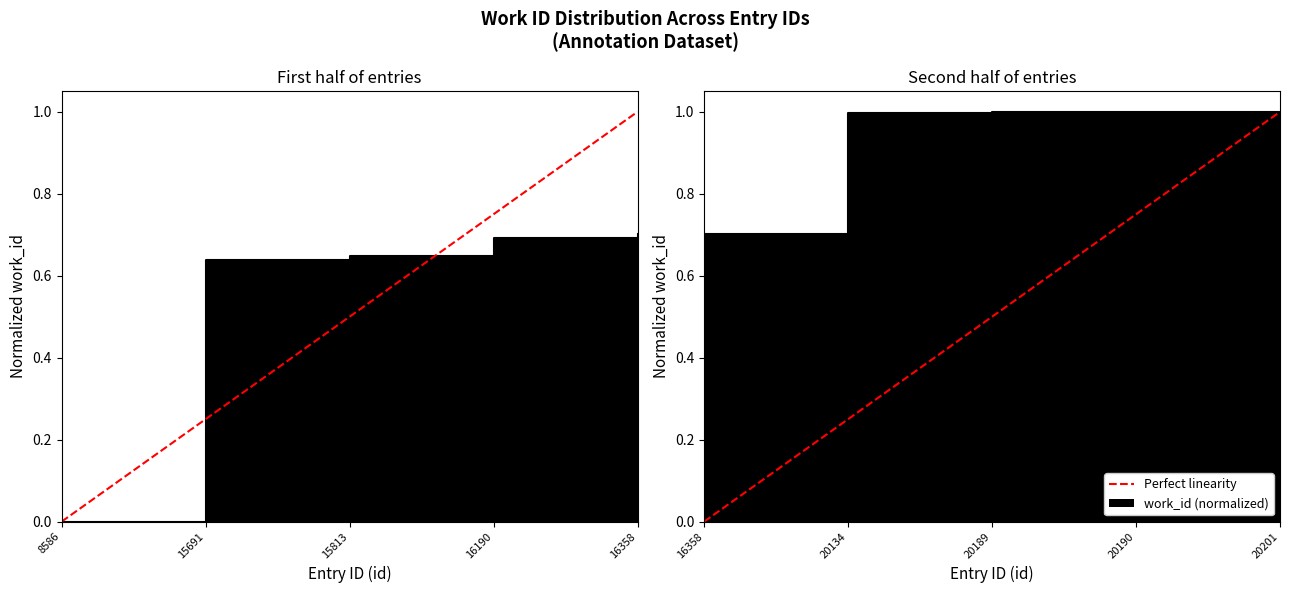

True or false: the data shows 2 at 20201.

False